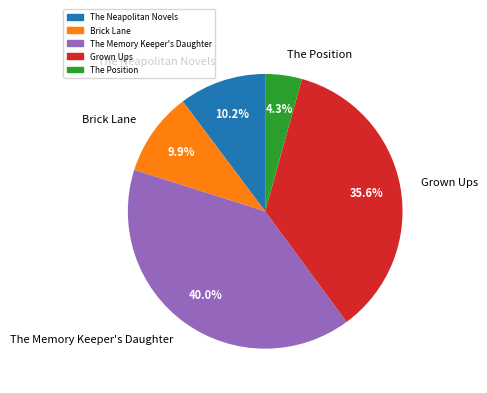

Is it true that The Neapolitan Novels is 1% of the pie?

False